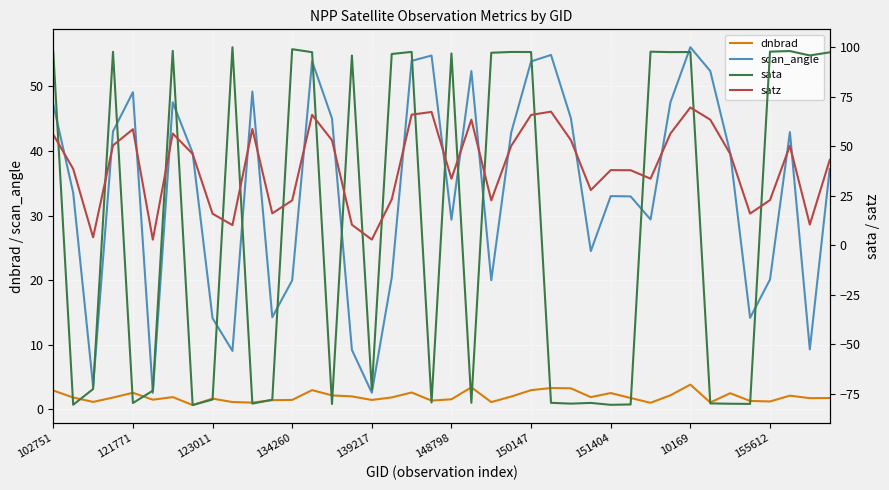

Where does the scan_angle series first go above 39?

102751